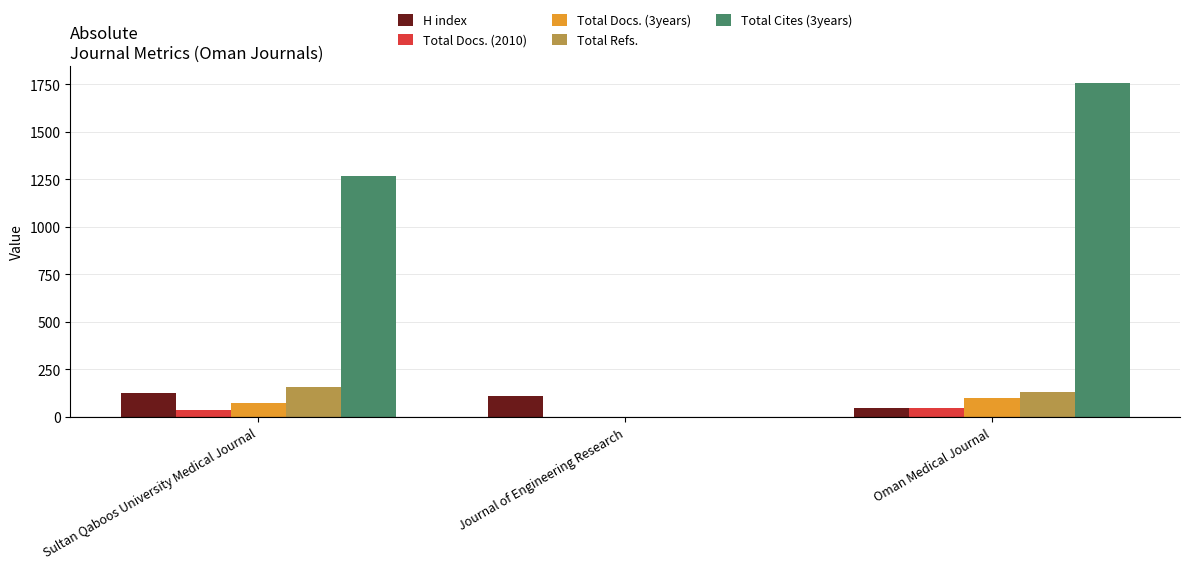

What is the average value of the Total Cites (3years) series?

1010